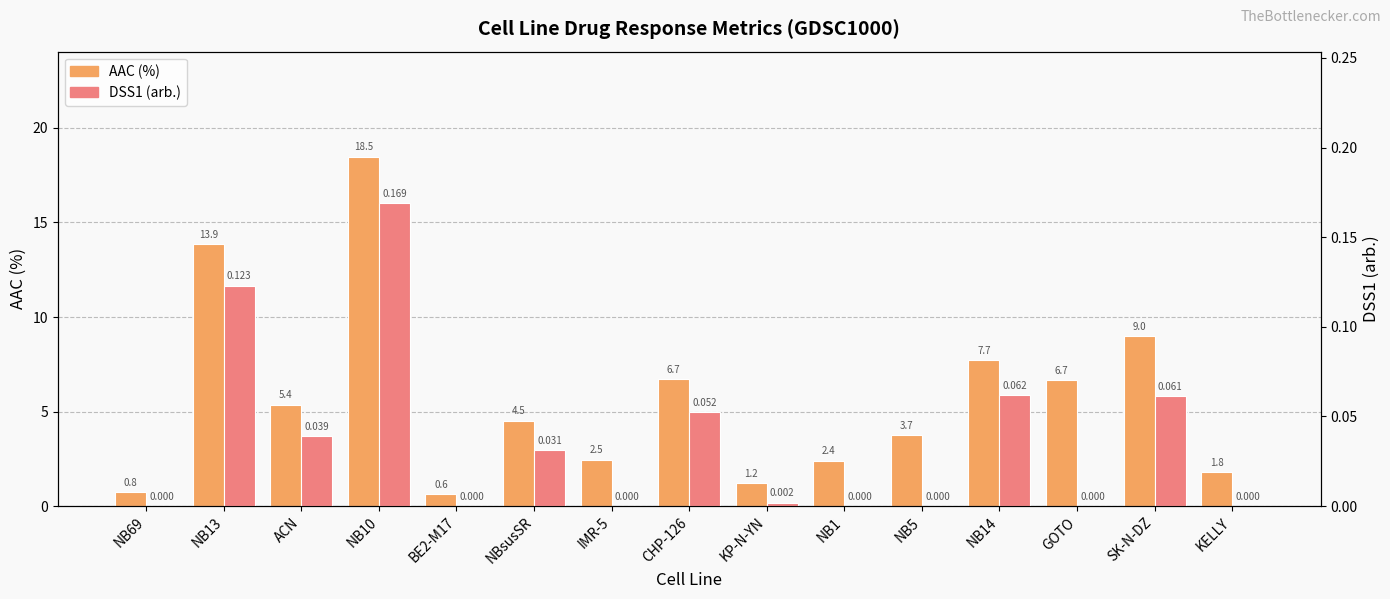

How many values in the AAC (%) series exceed 4?

8